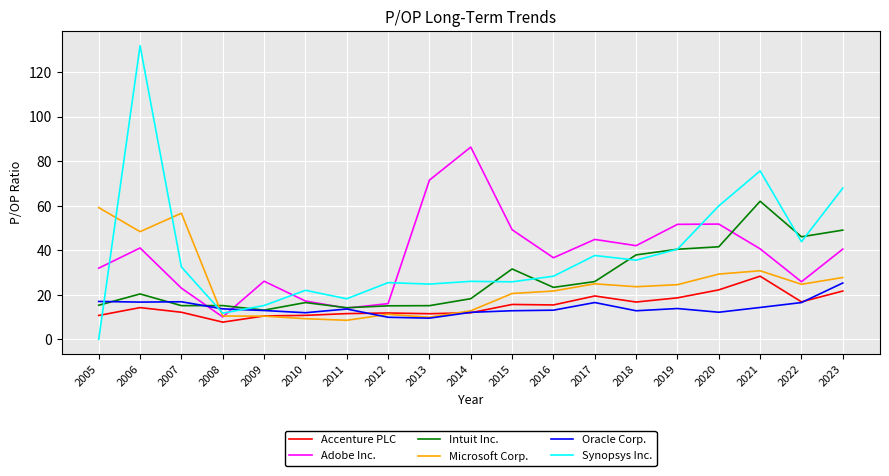

Is it true that Synopsys Inc. equals 43.9 at 2022?

True